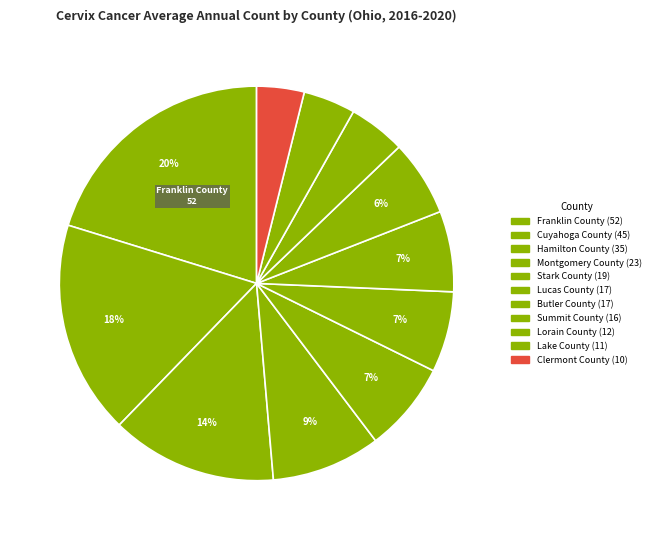

What percentage is the Stark County slice, to the nearest percent?

7%